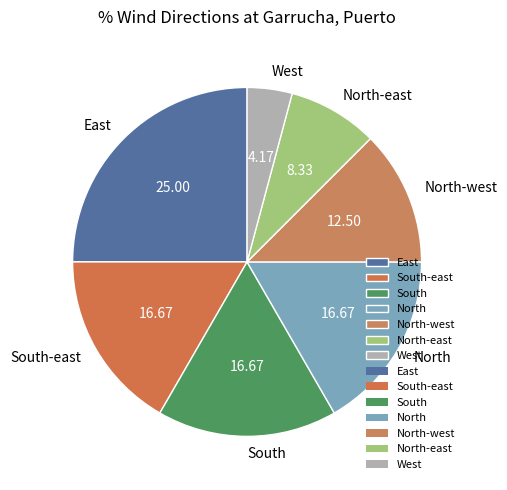

Does any single category account for the majority?

No